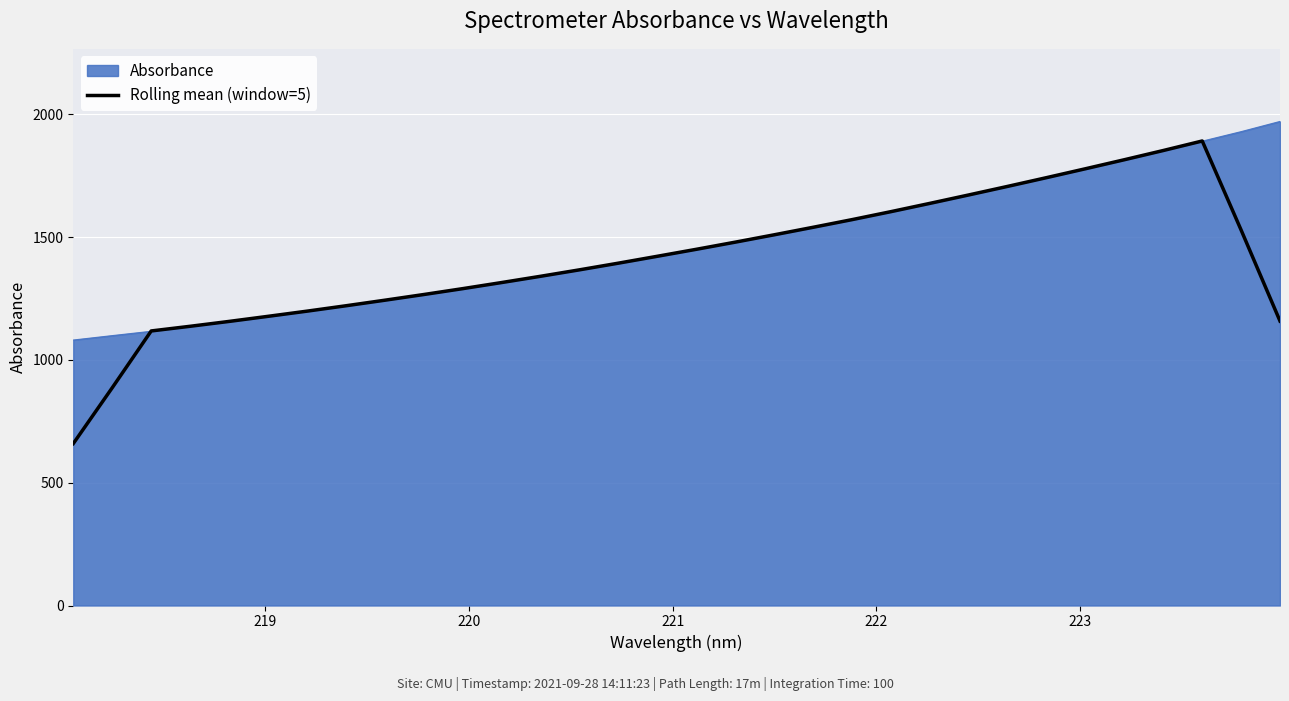

What is the greatest value displayed?

1971.1